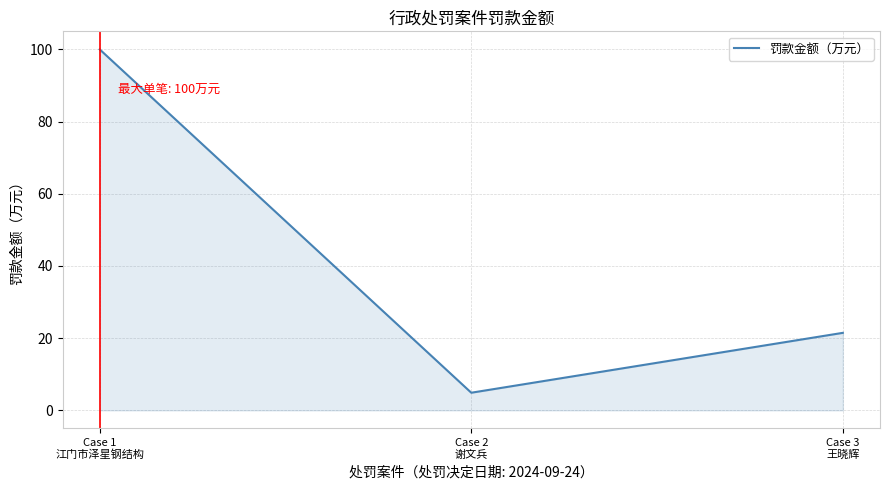

Reading left to right, transcribe all the data shown in this chart.

Case 1
江门市泽星钢结构=100.0	Case 2
谢文兵=4.9	Case 3
王晓辉=21.5